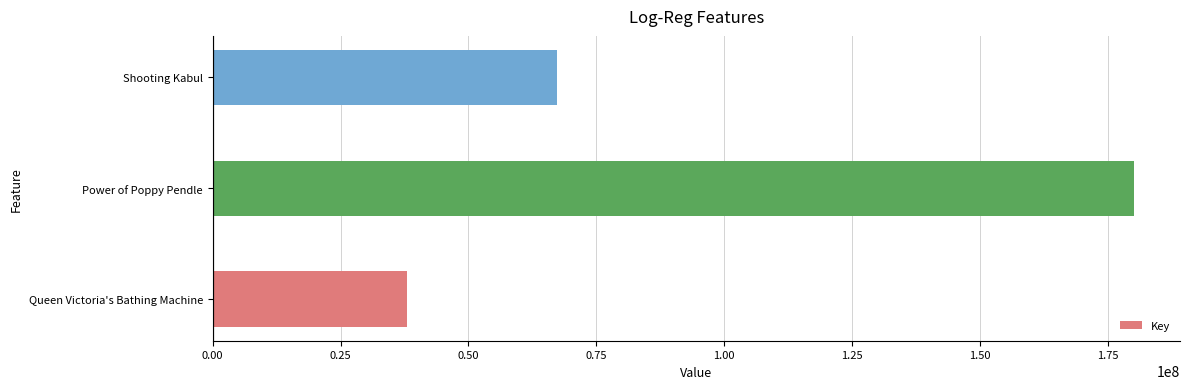

Is it true that the value at Queen Victoria's Bathing Machine is 38062724?

True